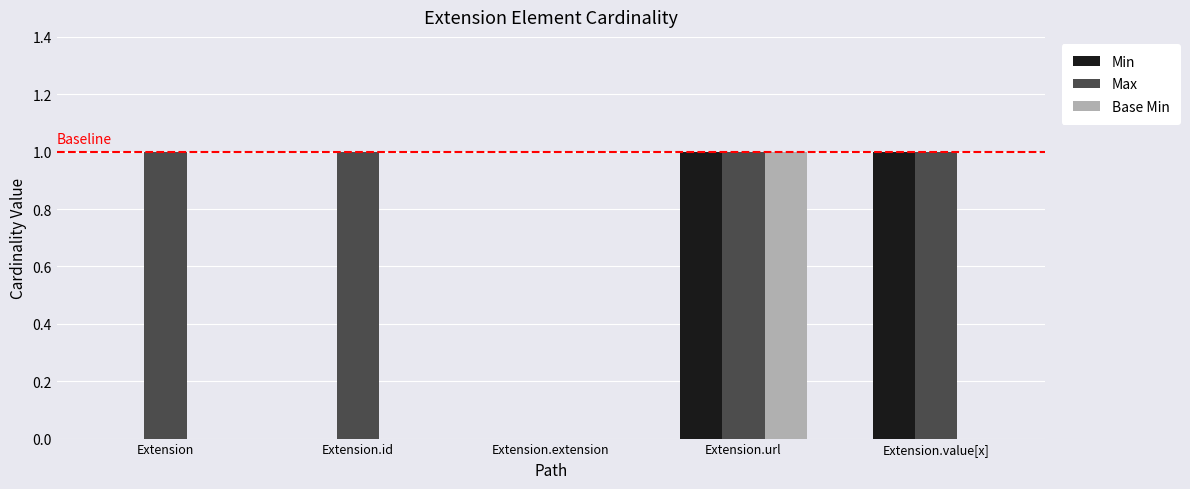

Is it true that Min equals 0 at Extension.id?

True